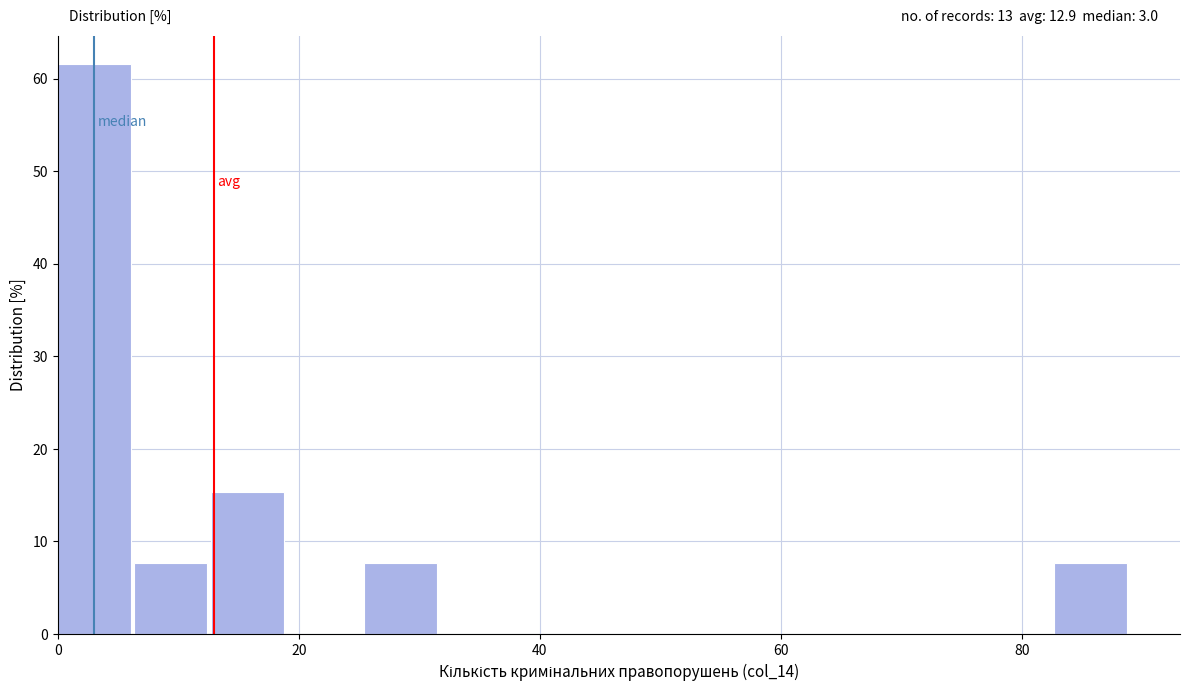

Around what value on the x-axis is the tallest bar? Give the approximate position of its centre, as read against the axis.

4